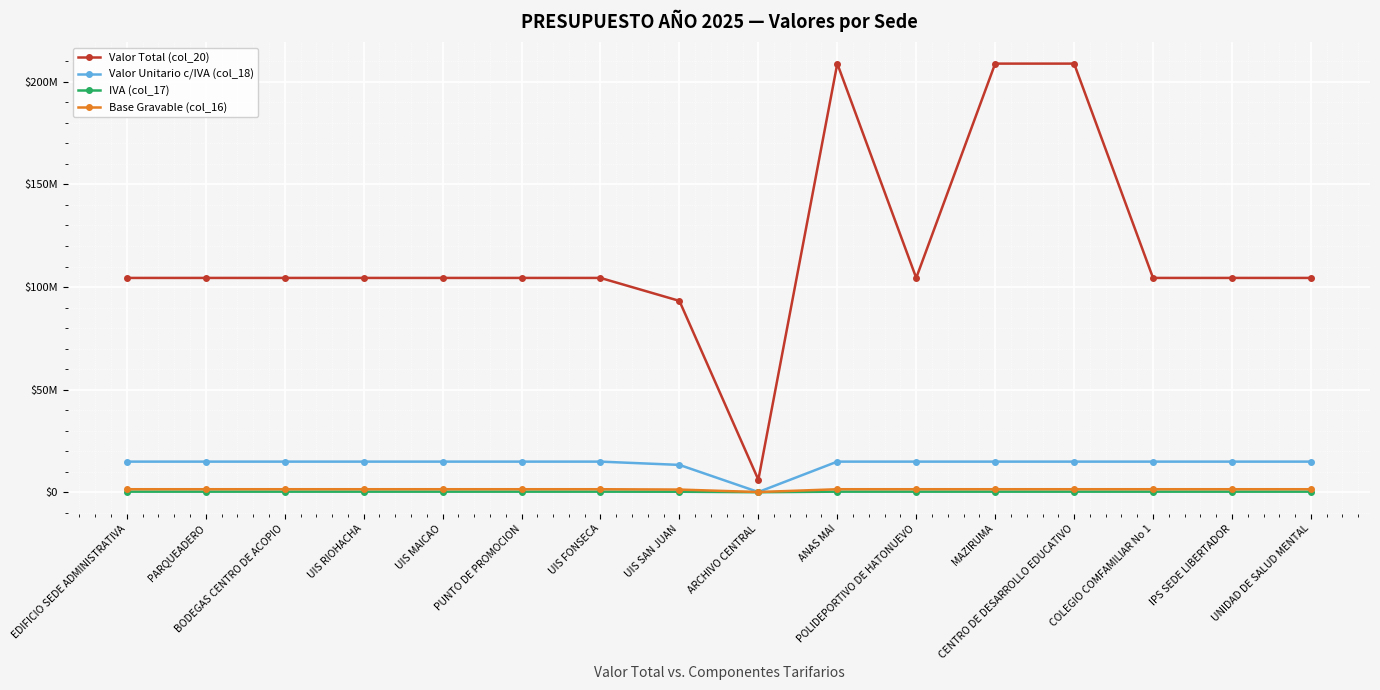

Is this an area chart (filled region under the line)?

No